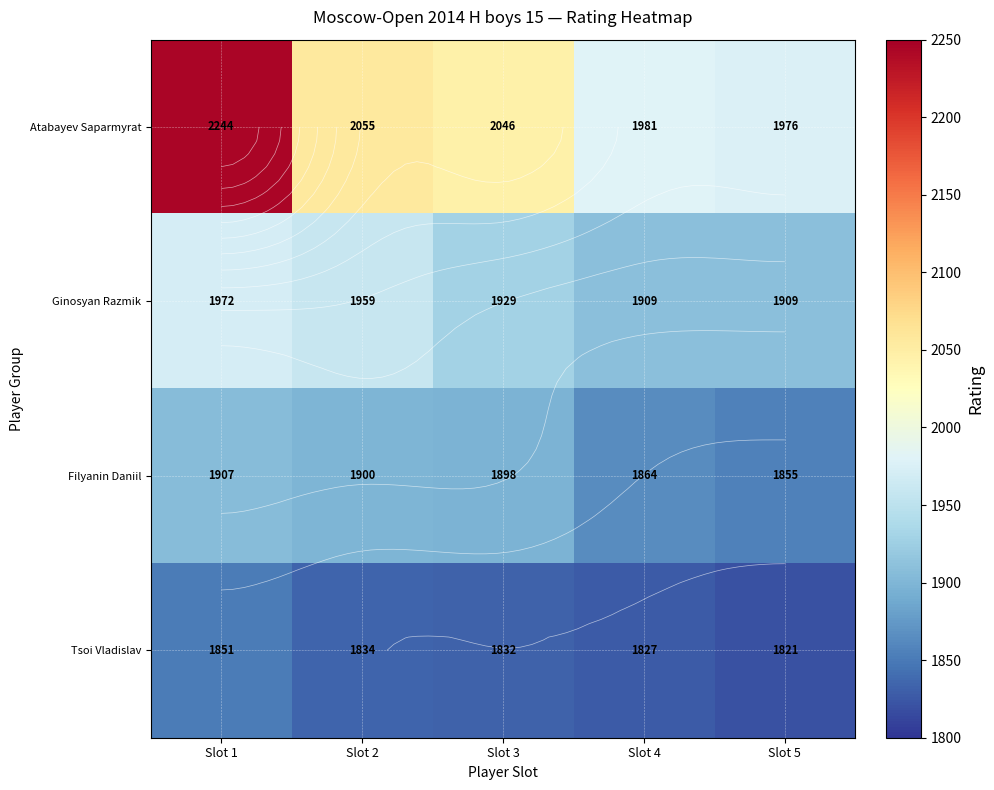

Which series changed the most between Slot 4 and Slot 5?

Filyanin Daniil